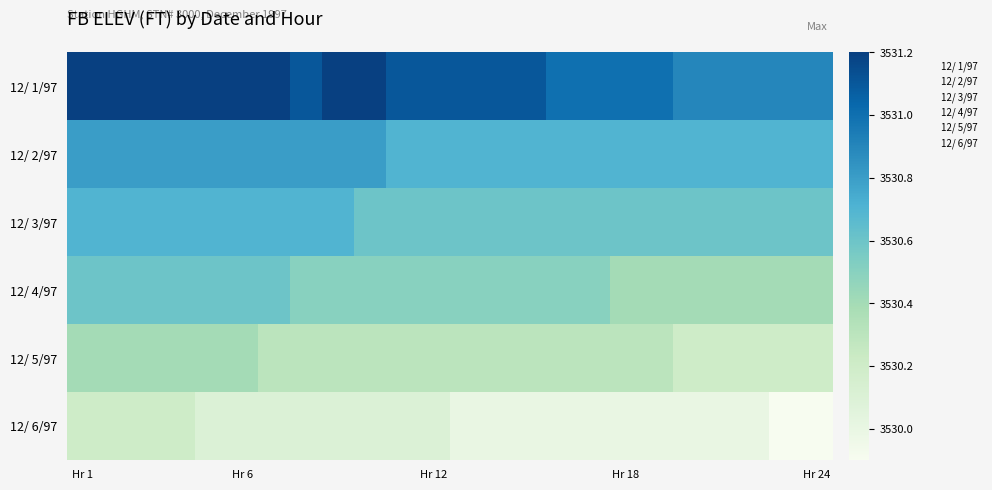

Reading left to right, what are all the values shown in this chart?

12/ 1/97: 3531.2	3531.2	3531.2	3531.2	3531.2	3531.2	3531.2	3531.1	3531.2	3531.2	3531.1	3531.1	3531.1	3531.1	3531.1	3531.0	3531.0	3531.0	3531.0	3530.9	3530.9	3530.9	3530.9	3530.9
12/ 2/97: 3530.8	3530.8	3530.8	3530.8	3530.8	3530.8	3530.8	3530.8	3530.8	3530.8	3530.7	3530.7	3530.7	3530.7	3530.7	3530.7	3530.7	3530.7	3530.7	3530.7	3530.7	3530.7	3530.7	3530.7
12/ 3/97: 3530.7	3530.7	3530.7	3530.7	3530.7	3530.7	3530.7	3530.7	3530.7	3530.6	3530.6	3530.6	3530.6	3530.6	3530.6	3530.6	3530.6	3530.6	3530.6	3530.6	3530.6	3530.6	3530.6	3530.6
12/ 4/97: 3530.6	3530.6	3530.6	3530.6	3530.6	3530.6	3530.6	3530.5	3530.5	3530.5	3530.5	3530.5	3530.5	3530.5	3530.5	3530.5	3530.5	3530.4	3530.4	3530.4	3530.4	3530.4	3530.4	3530.4
12/ 5/97: 3530.4	3530.4	3530.4	3530.4	3530.4	3530.4	3530.3	3530.3	3530.3	3530.3	3530.3	3530.3	3530.3	3530.3	3530.3	3530.3	3530.3	3530.3	3530.3	3530.2	3530.2	3530.2	3530.2	3530.2
12/ 6/97: 3530.2	3530.2	3530.2	3530.2	3530.1	3530.1	3530.1	3530.1	3530.1	3530.1	3530.1	3530.1	3530.0	3530.0	3530.0	3530.0	3530.0	3530.0	3530.0	3530.0	3530.0	3530.0	3529.9	3529.9